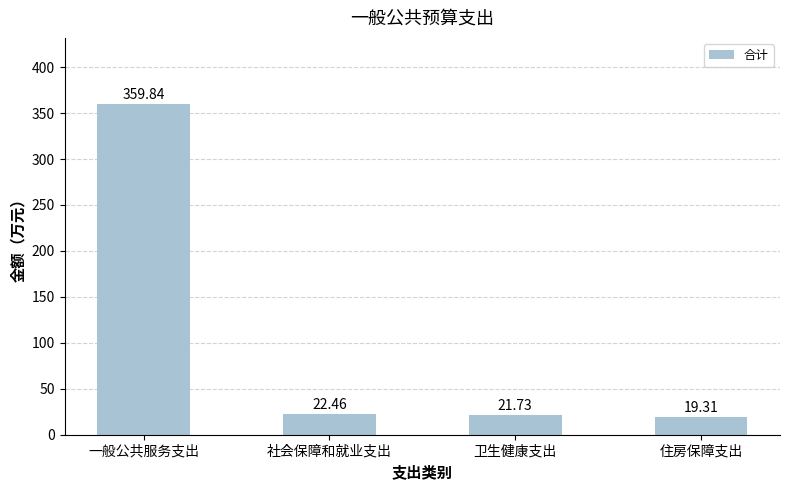

What is the average value?

105.8